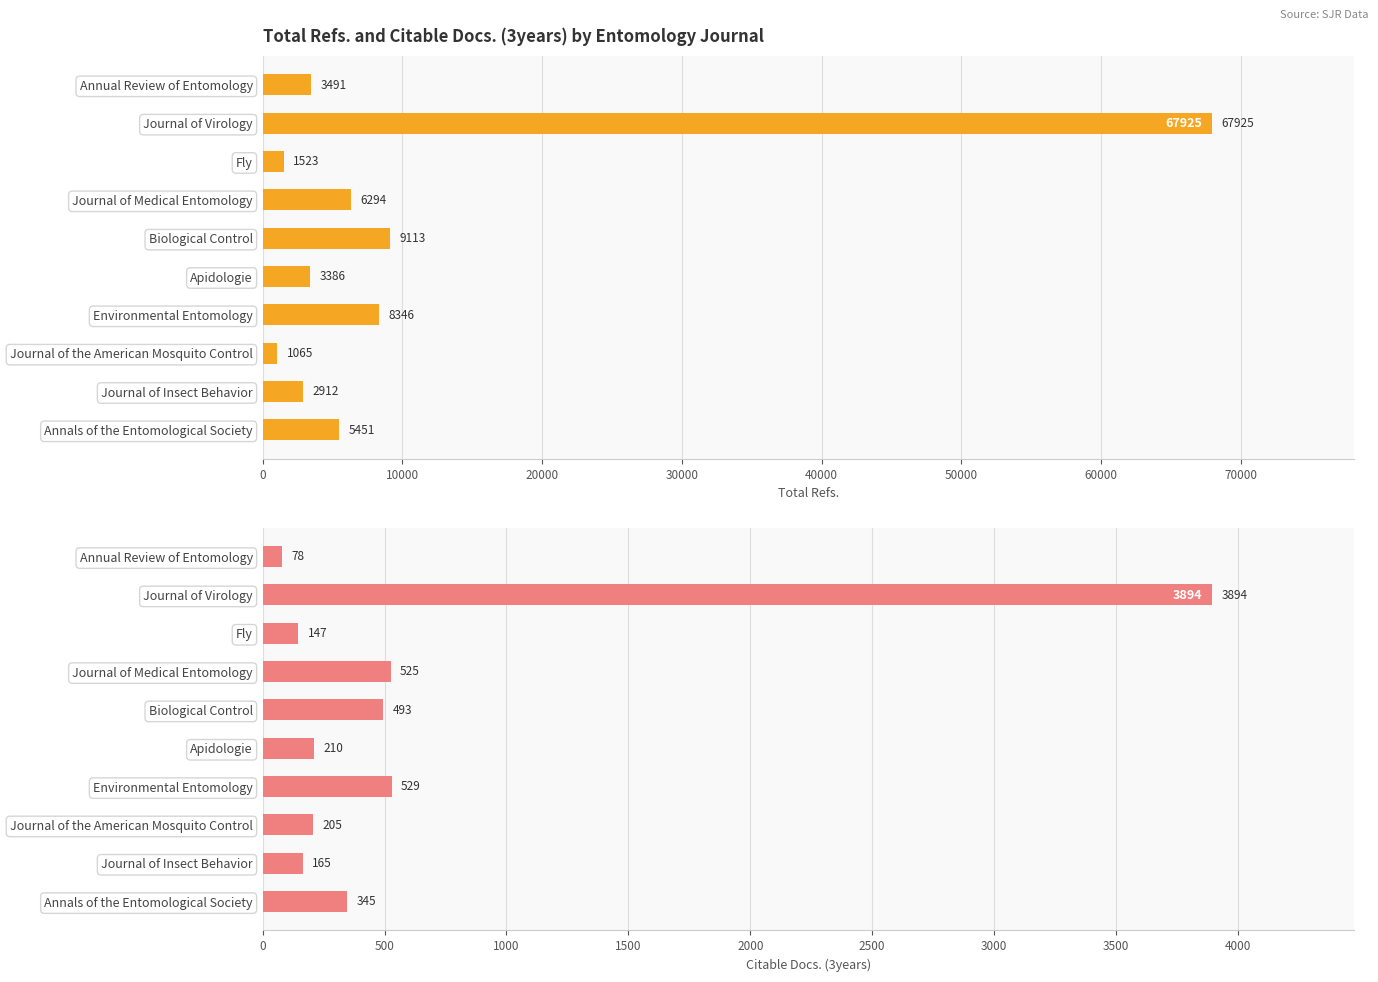

Which series has the largest range (max minus min)?

Total Refs.